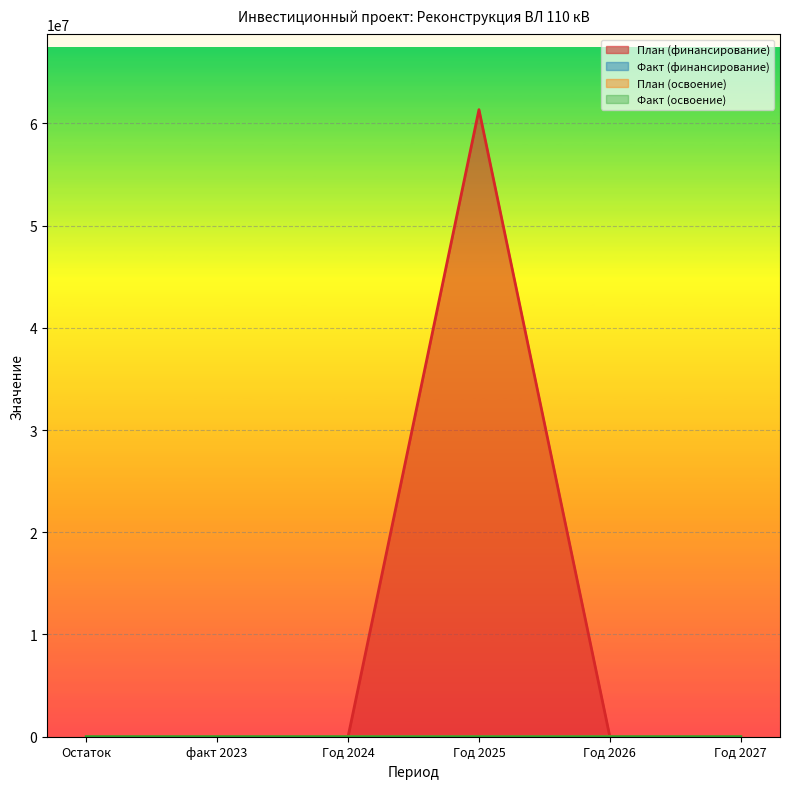

What is the greatest value displayed?

61339840.0